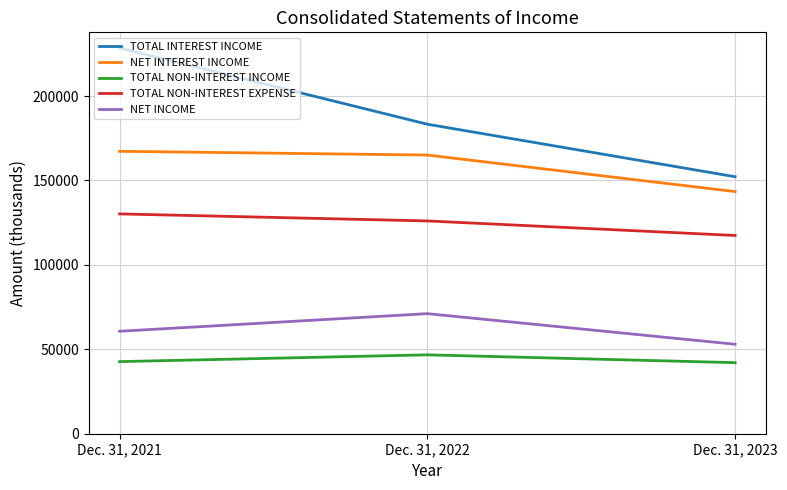

Which series has the largest total across all categories?

TOTAL INTEREST INCOME